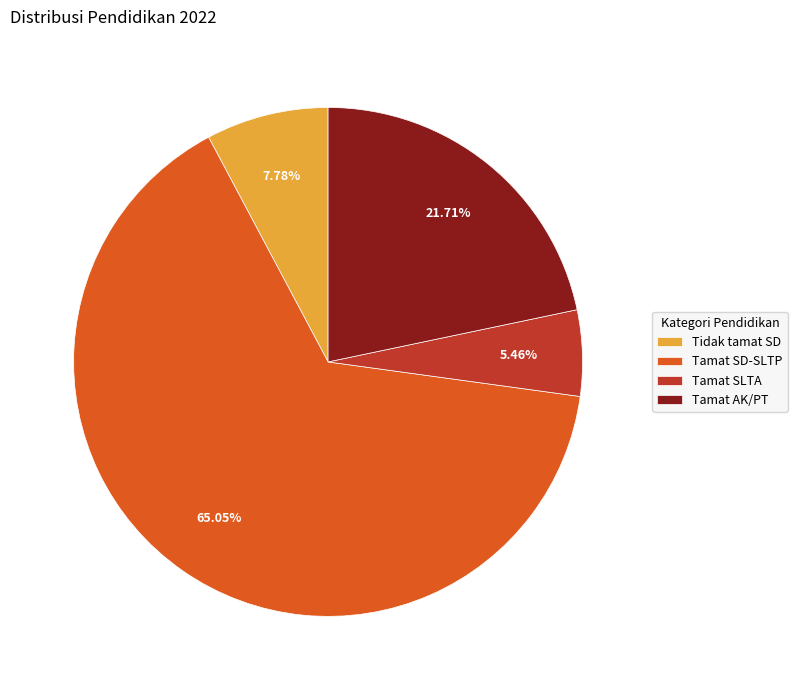

What percentage is the Tamat AK/PT slice, to the nearest percent?

22%